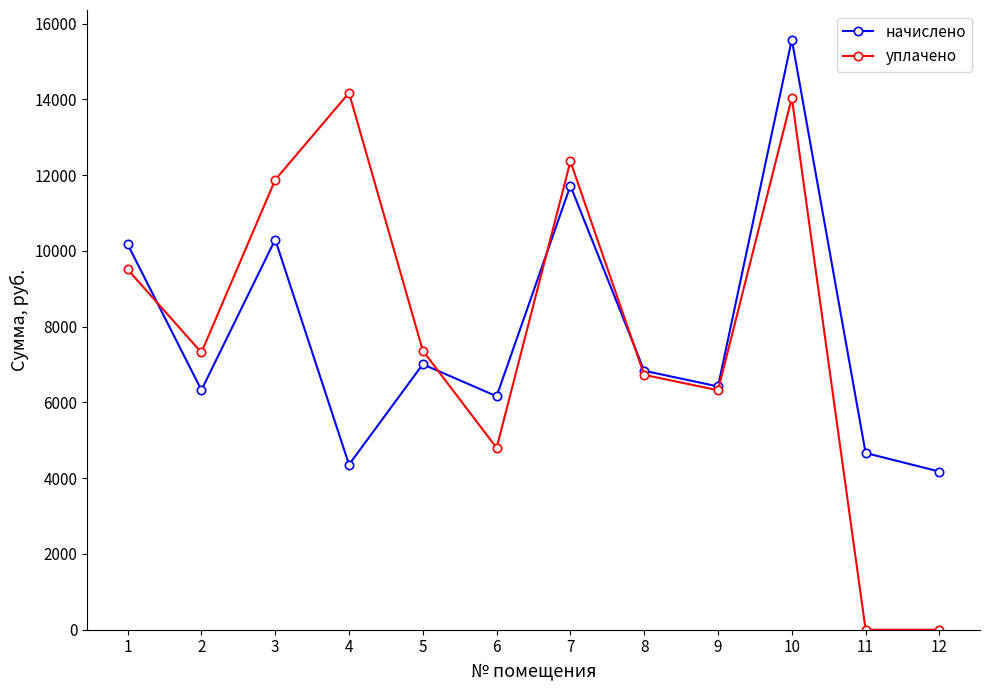

At how many categories does at least one series exceed 2519?

12